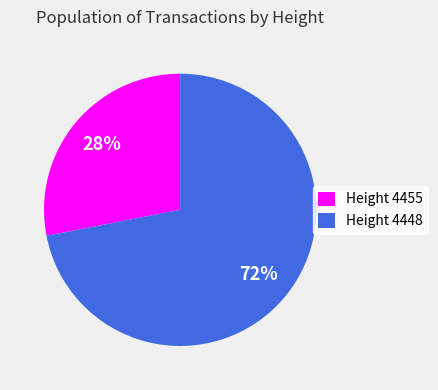

What percentage is the Height 4455 slice, to the nearest percent?

28%